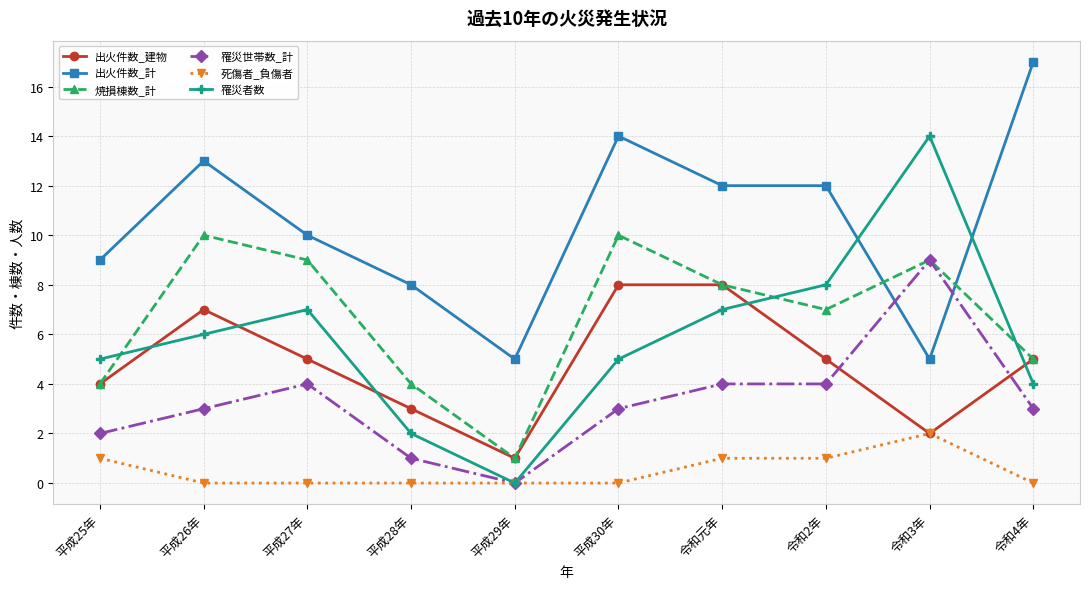

Is the value of 罹災者数 at 平成26年 greater than the value of 罹災世帯数_計 at 平成26年?

Yes